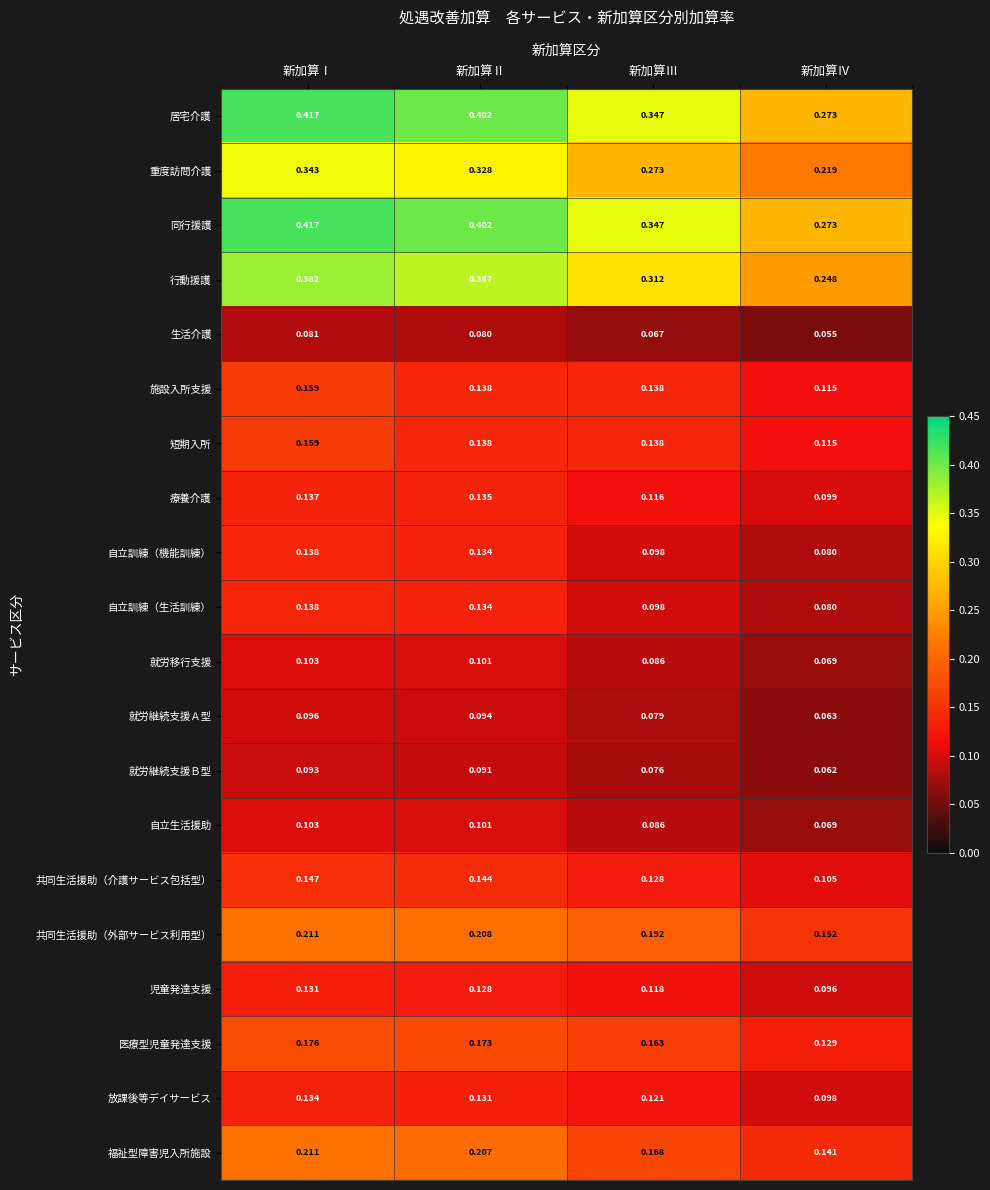

At which category is the sum across all series the highest?

新加算Ⅰ